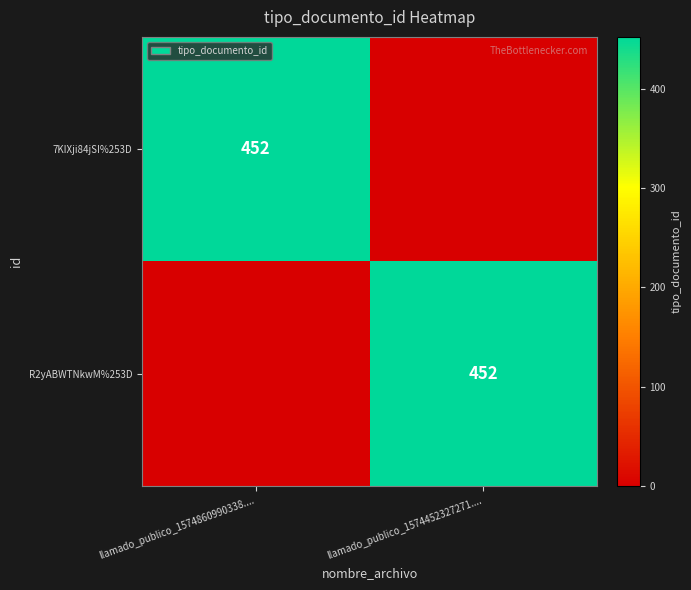

The 7KIXji84jSI%253D series shows 172 at llamado_publico_1574860990338..... True or false?

False